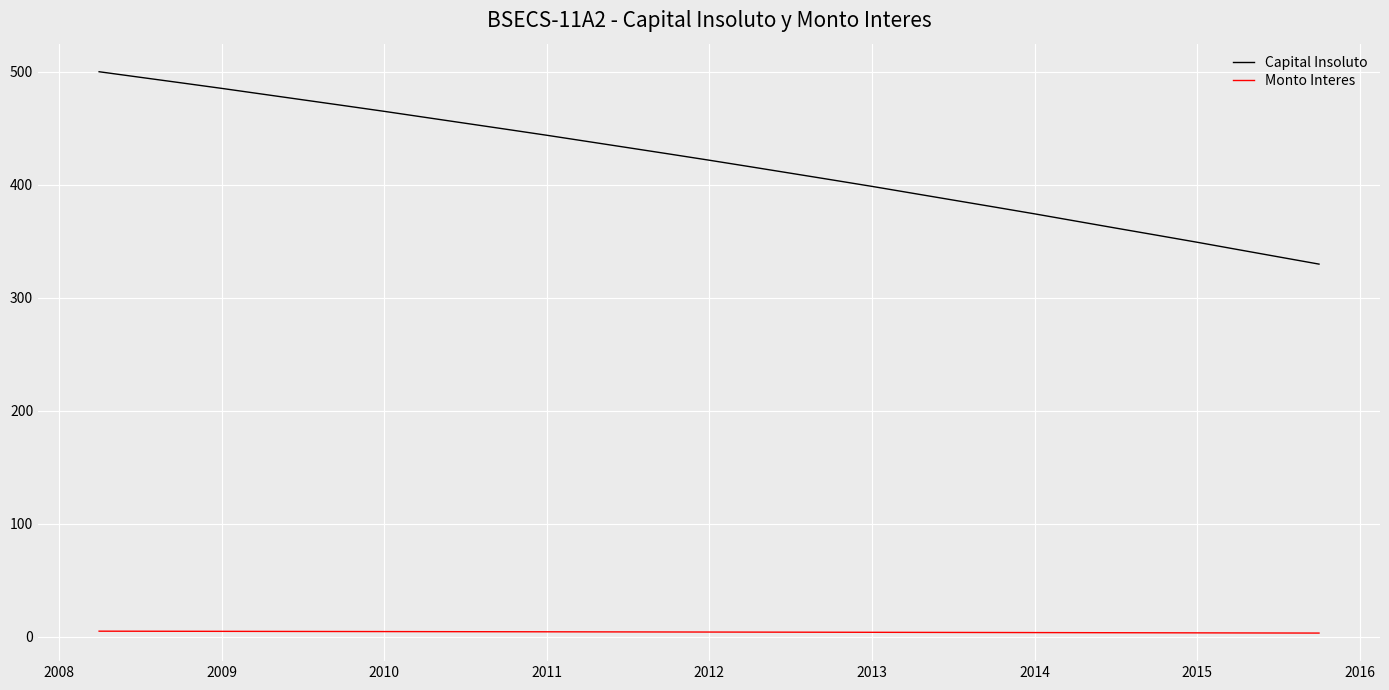

Count the number of data series in this chart.

2